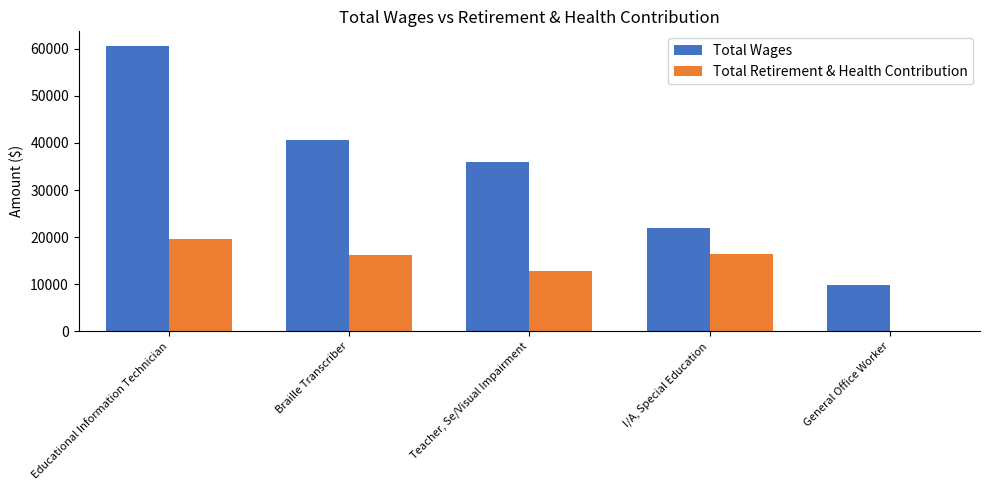

What is the highest value of the Total Retirement & Health Contribution series?

19584